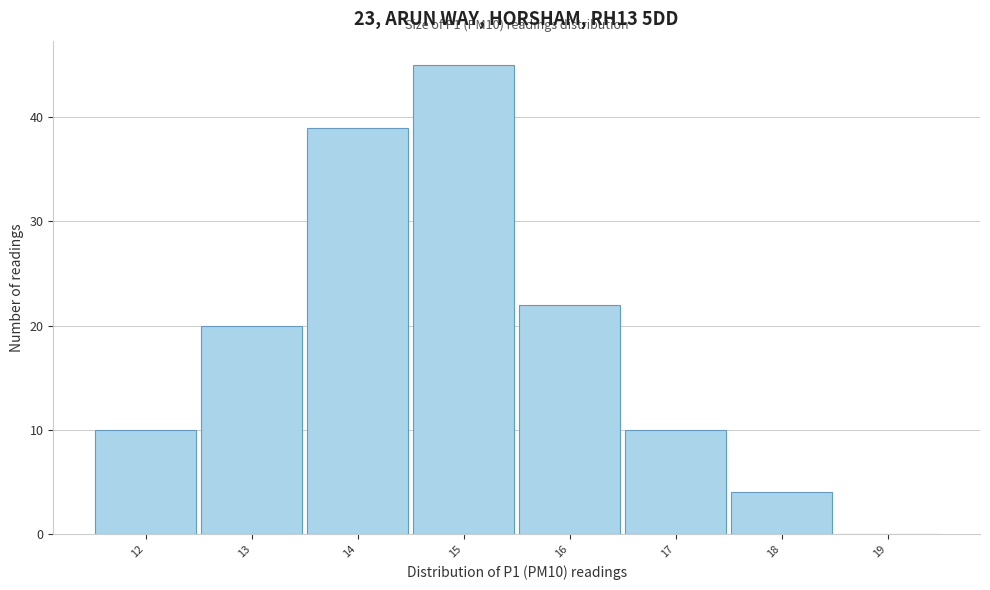

Reading right to left, what are all the values shown in this chart?

19=0	18=4	17=10	16=22	15=45	14=39	13=20	12=10